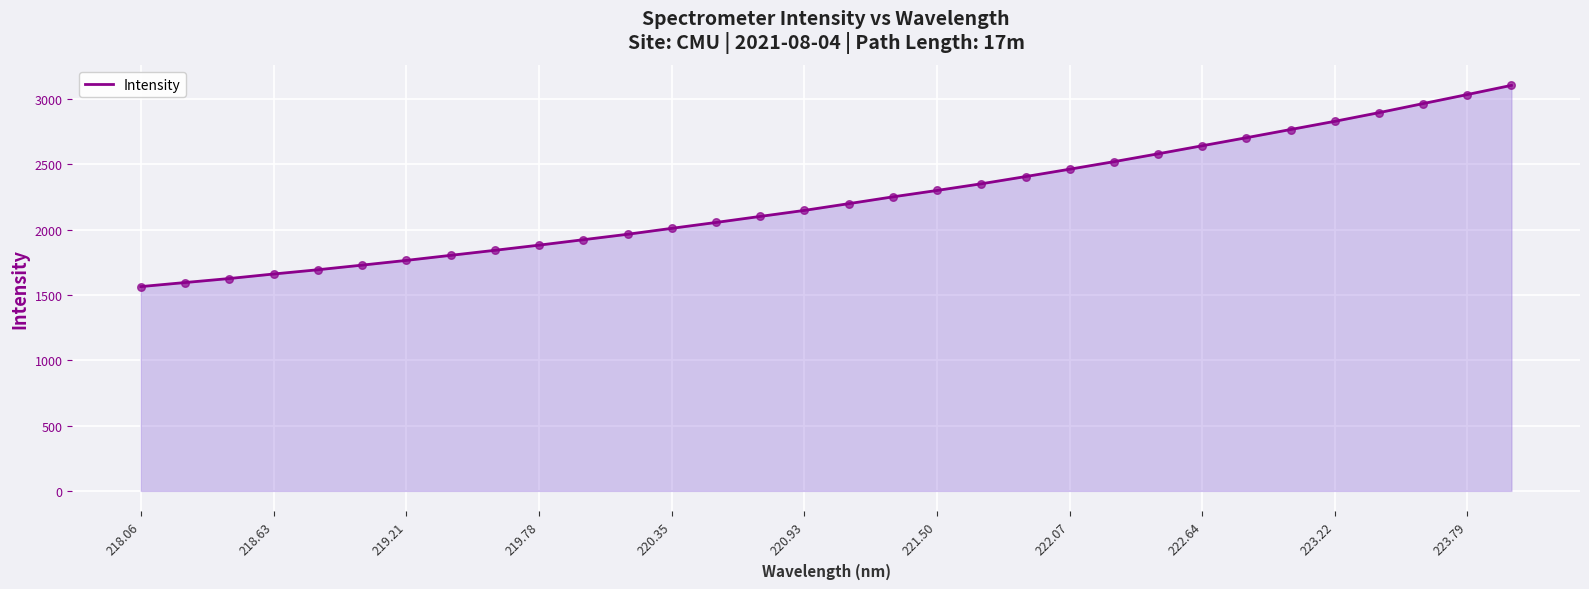

What is the difference between the maximum and minimum values?

1541.2